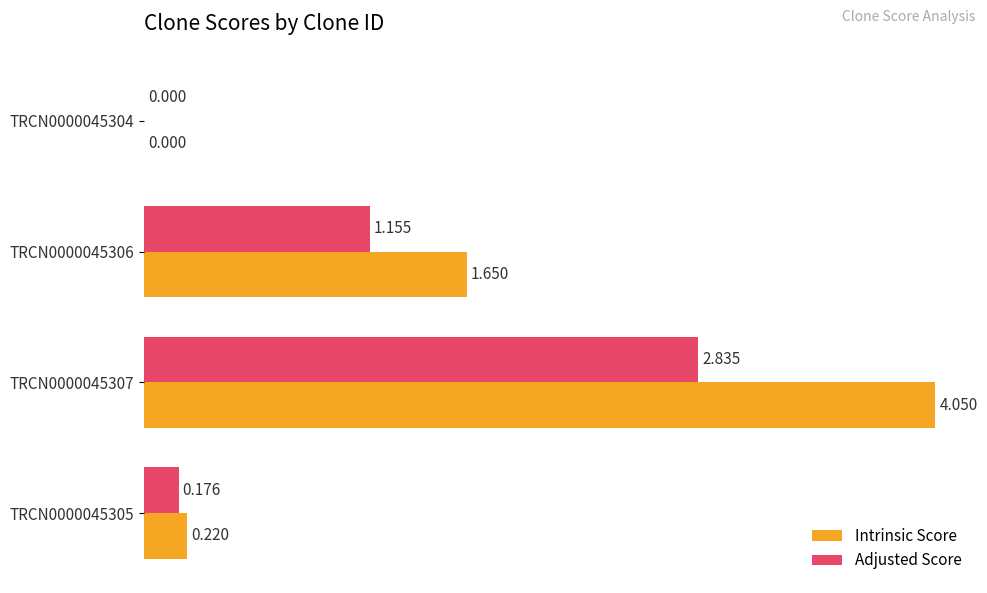

How many positive values does the Adjusted Score series have?

3